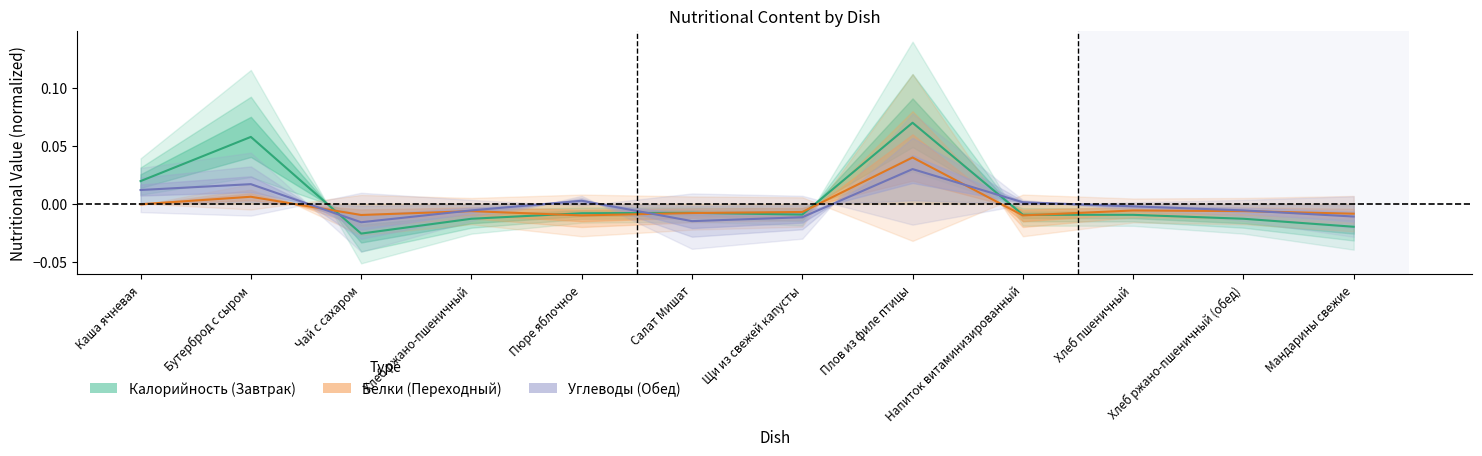

What are all the series names shown in the legend?

Калорийность, Белки, Углеводы